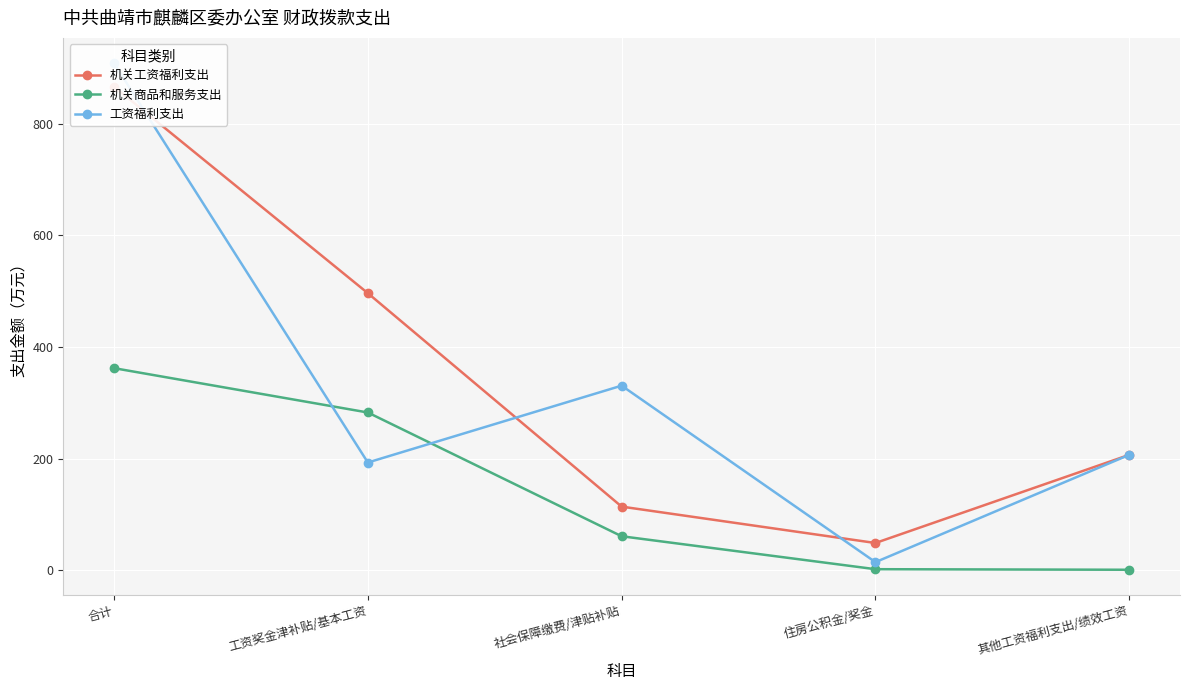

What is the maximum value for 机关工资福利支出?

866.1